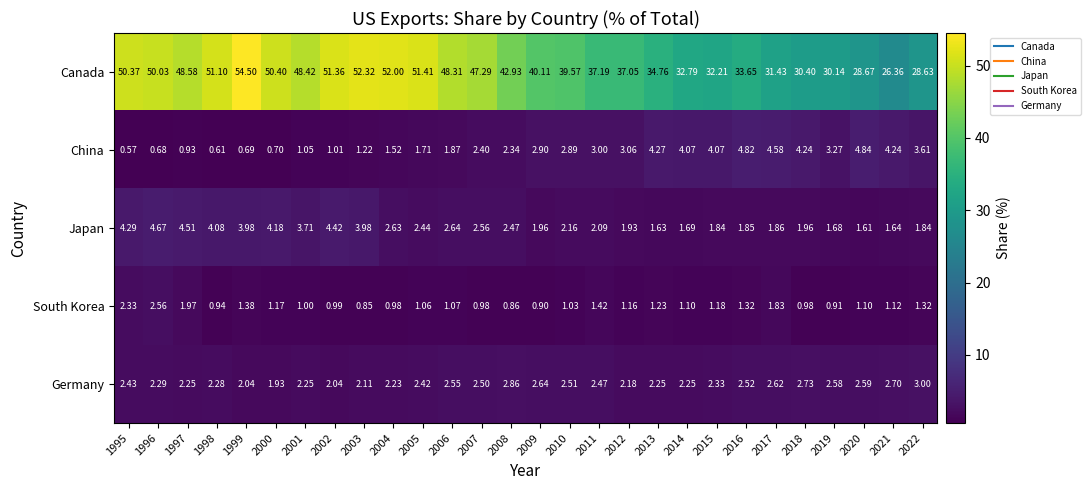

At which category does the chart reach its minimum across all series?

1995